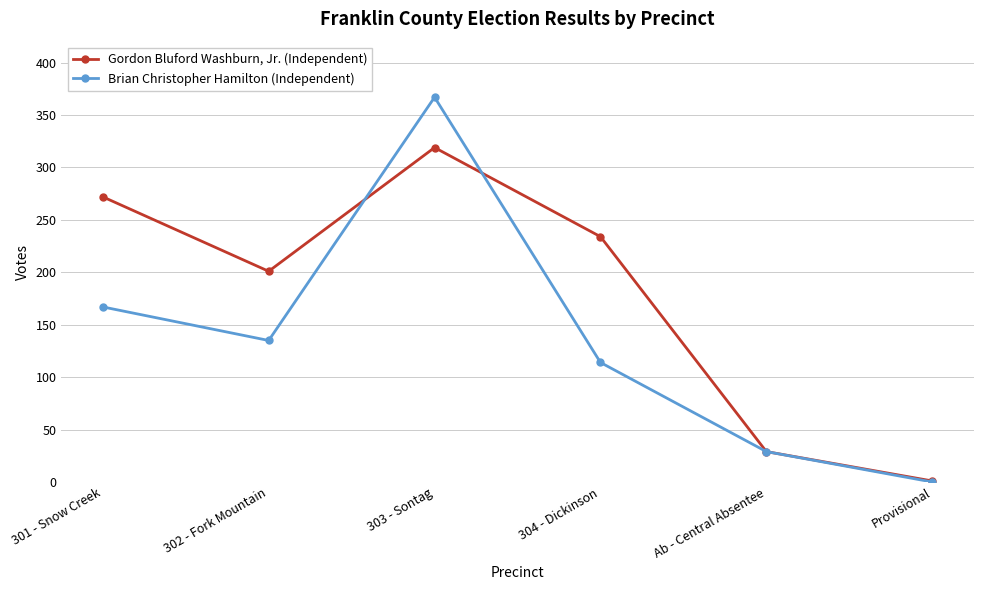

Reading left to right, what are all the values shown in this chart?

Gordon Bluford Washburn, Jr. (Independent): 301 - Snow Creek=272	302 - Fork Mountain=201	303 - Sontag=319	304 - Dickinson=234	Ab - Central Absentee=29	Provisional=1
Brian Christopher Hamilton (Independent): 301 - Snow Creek=167	302 - Fork Mountain=135	303 - Sontag=367	304 - Dickinson=114	Ab - Central Absentee=29	Provisional=0